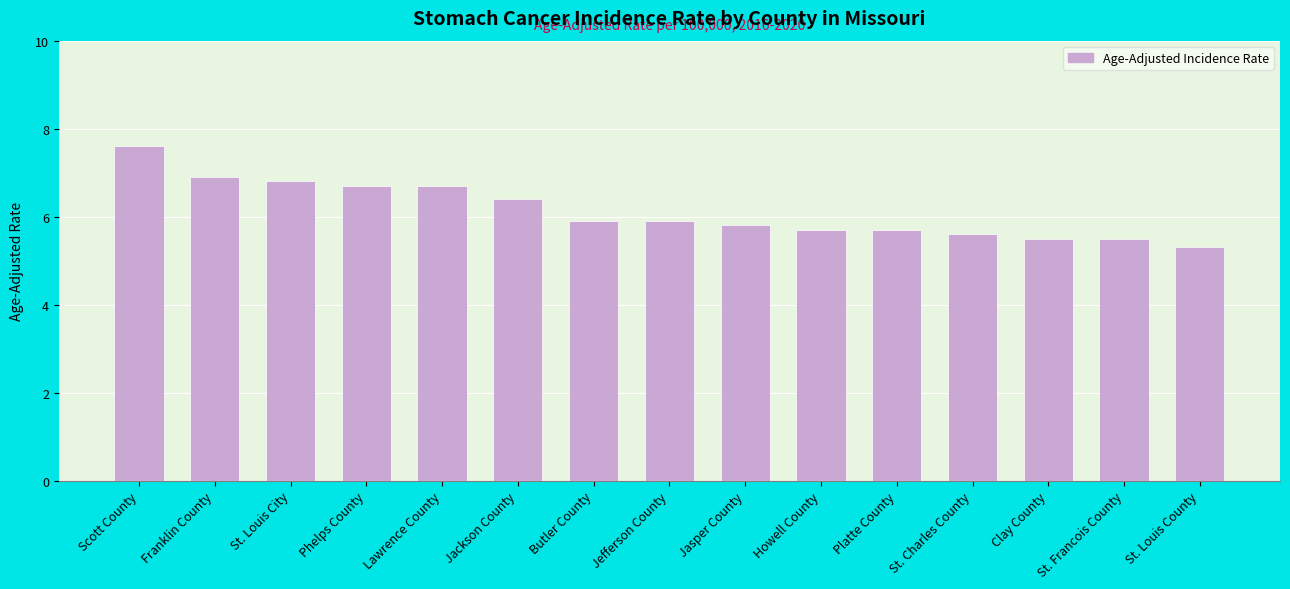

How many distinct data groups are displayed?

1